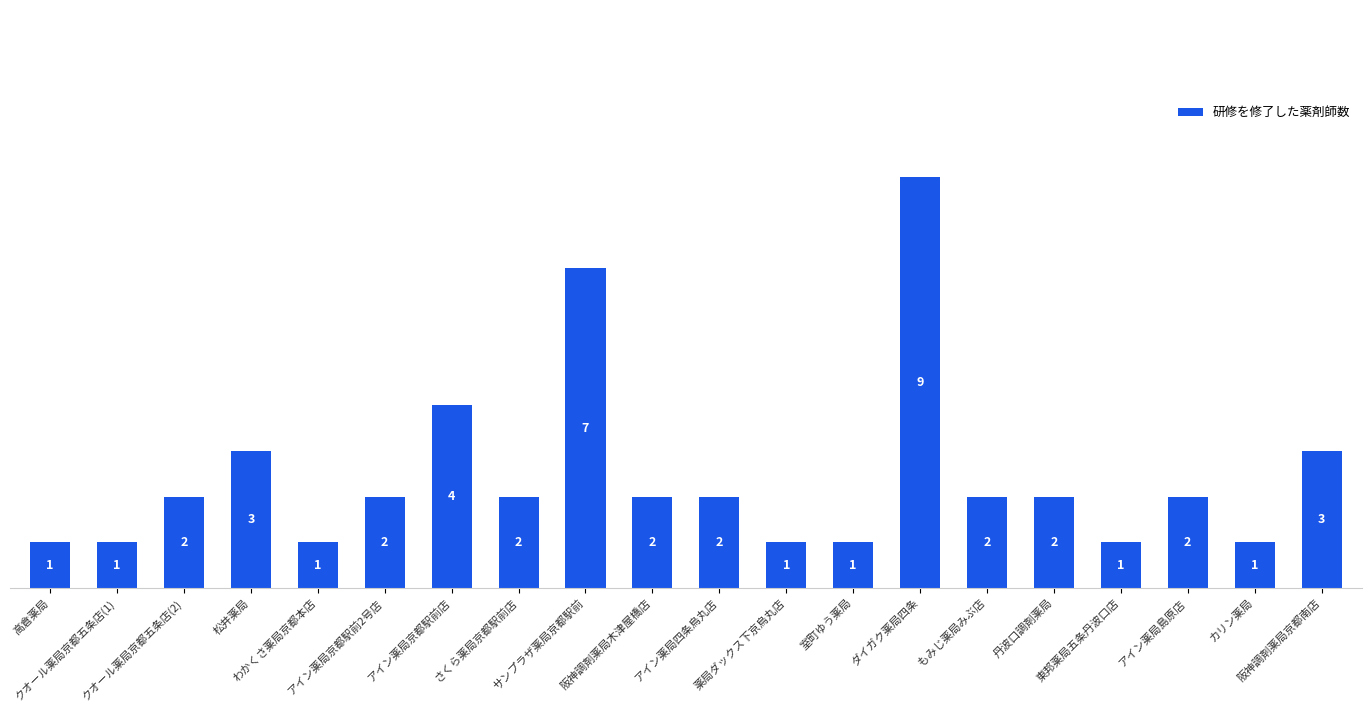

What value does the data have at アイン薬局島原店?

2